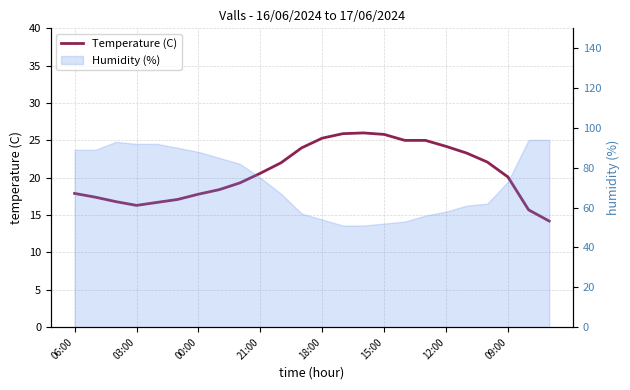

How many data points are above 20?

13